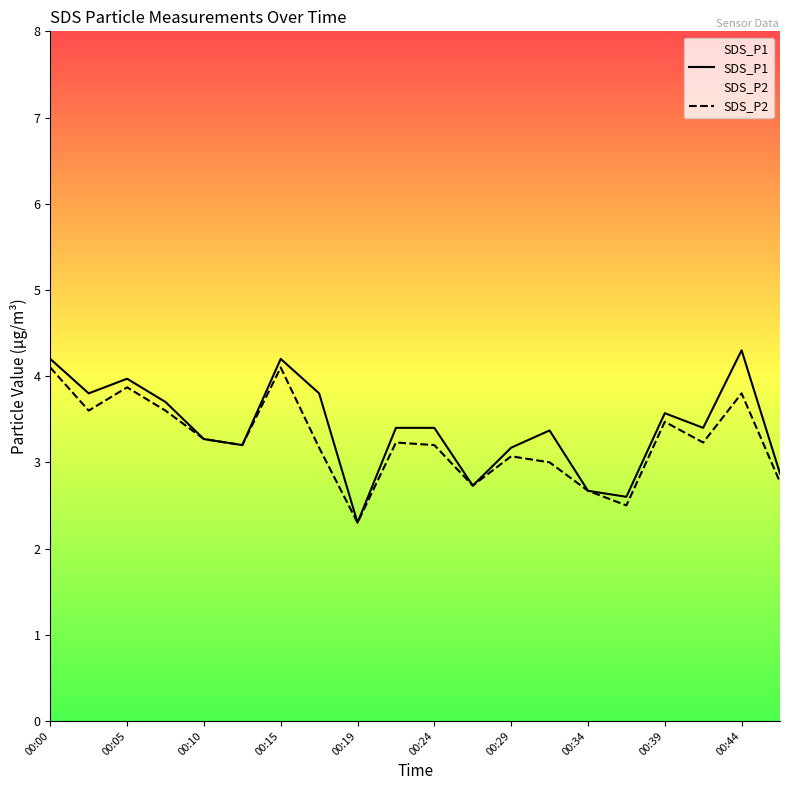

What is the highest value of the SDS_P1 series?

4.3